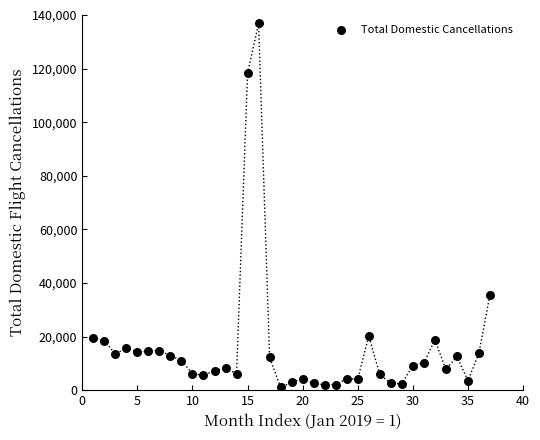

What Y value in the scatter plot is closest to 68939?

35667